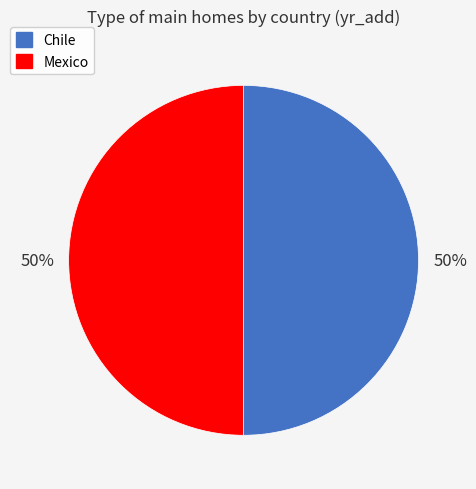

Approximately how many times larger is the value at Chile compared to Mexico?

1.0